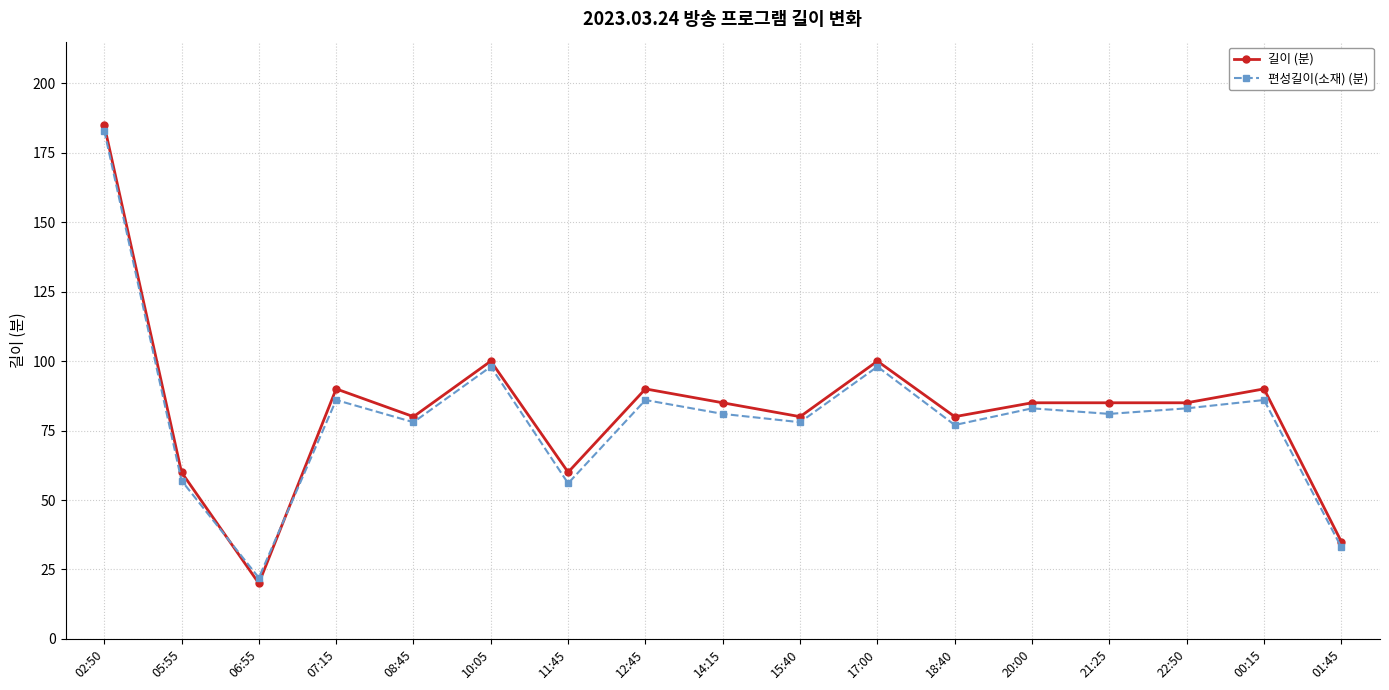

Reading left to right, transcribe all the data shown in this chart.

길이 (분): 02:50=185	05:55=60	06:55=20	07:15=90	08:45=80	10:05=100	11:45=60	12:45=90	14:15=85	15:40=80	17:00=100	18:40=80	20:00=85	21:25=85	22:50=85	00:15=90	01:45=35
편성길이(소재) (분): 02:50=183	05:55=57	06:55=22	07:15=86	08:45=78	10:05=98	11:45=56	12:45=86	14:15=81	15:40=78	17:00=98	18:40=77	20:00=83	21:25=81	22:50=83	00:15=86	01:45=33